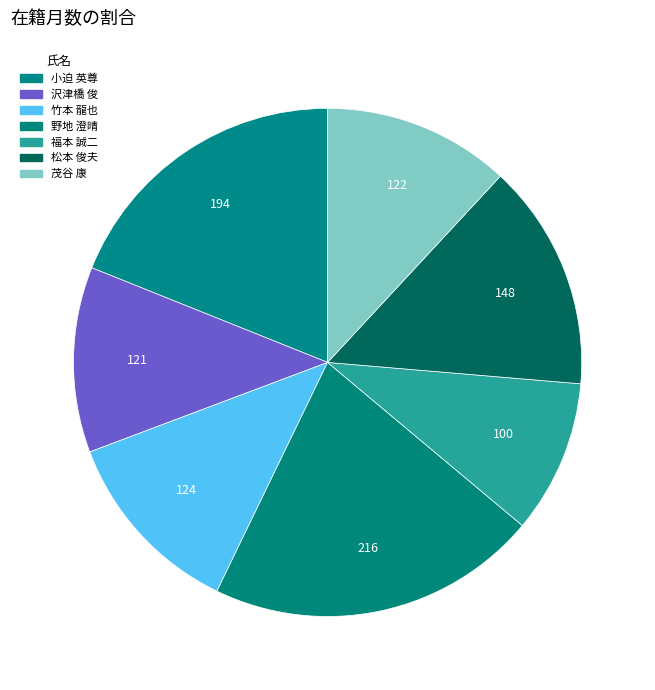

How many slices are in this pie chart?

7